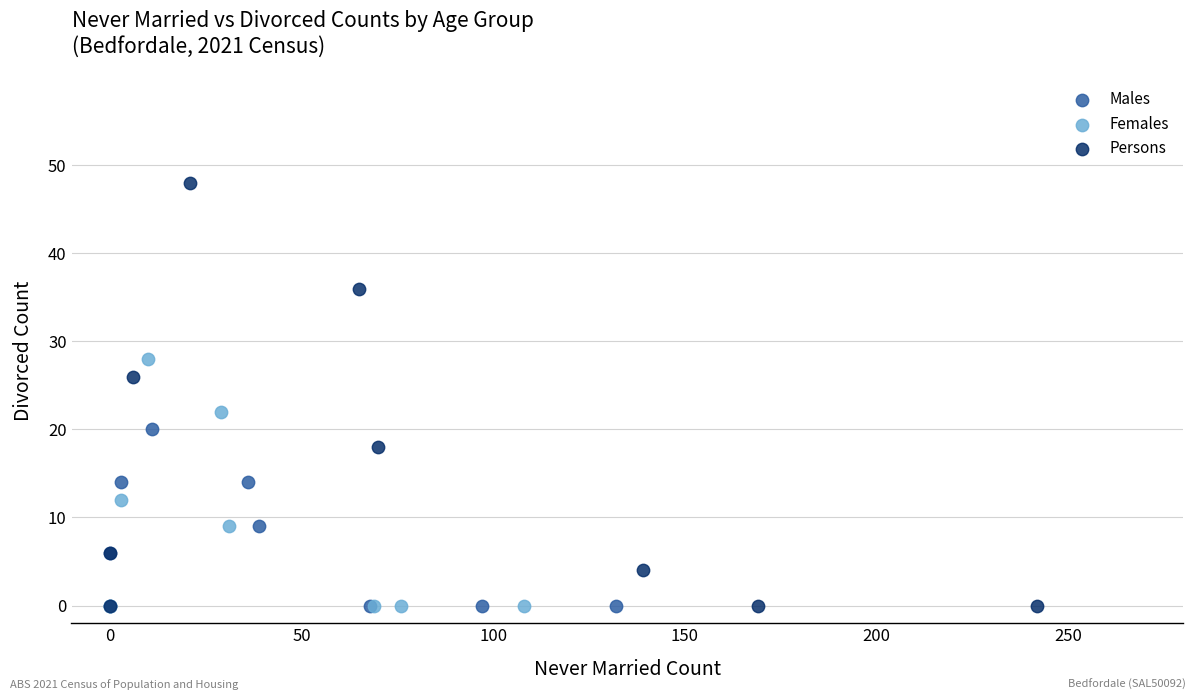

Which series has the widest spread of Y values?

Persons